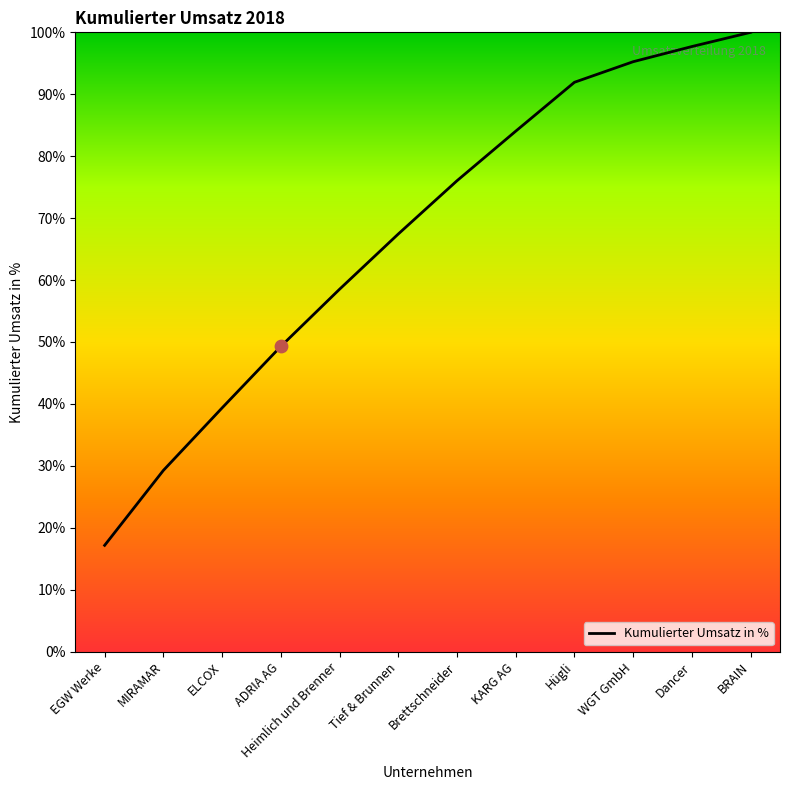

Is this an area chart (filled region under the line)?

No